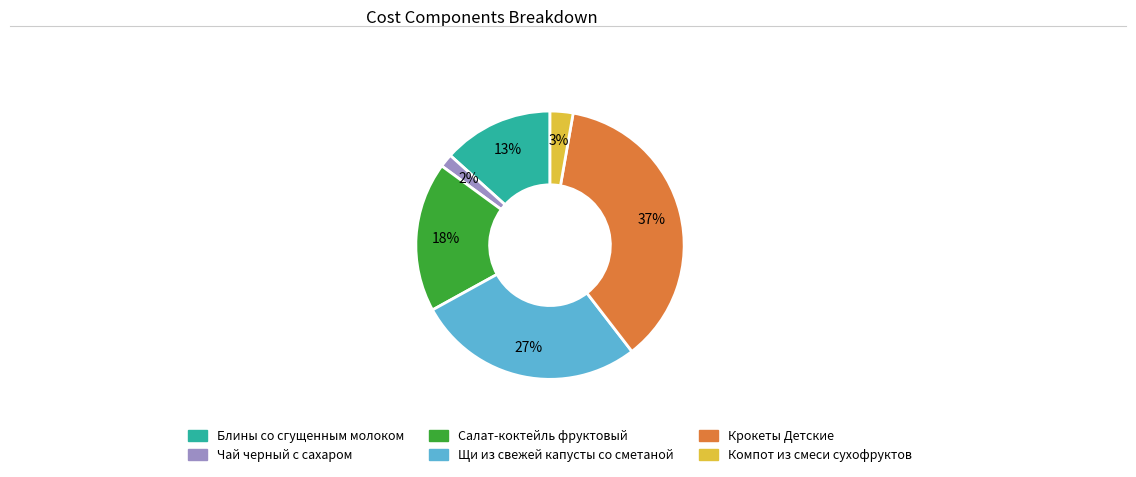

True or false: Салат-коктейль фруктовый accounts for 18% of the total.

True